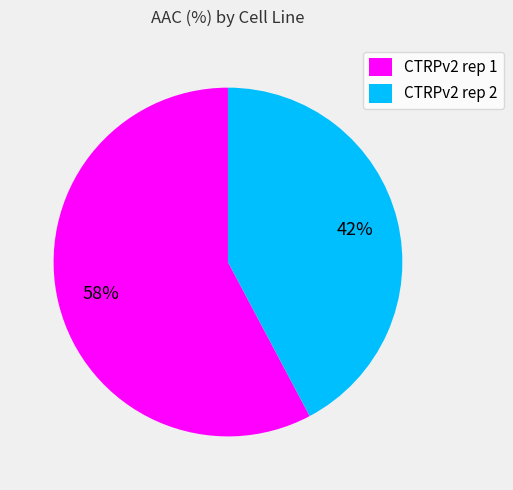

Between CTRPv2 rep 1 and CTRPv2 rep 2, which is larger?

CTRPv2 rep 1